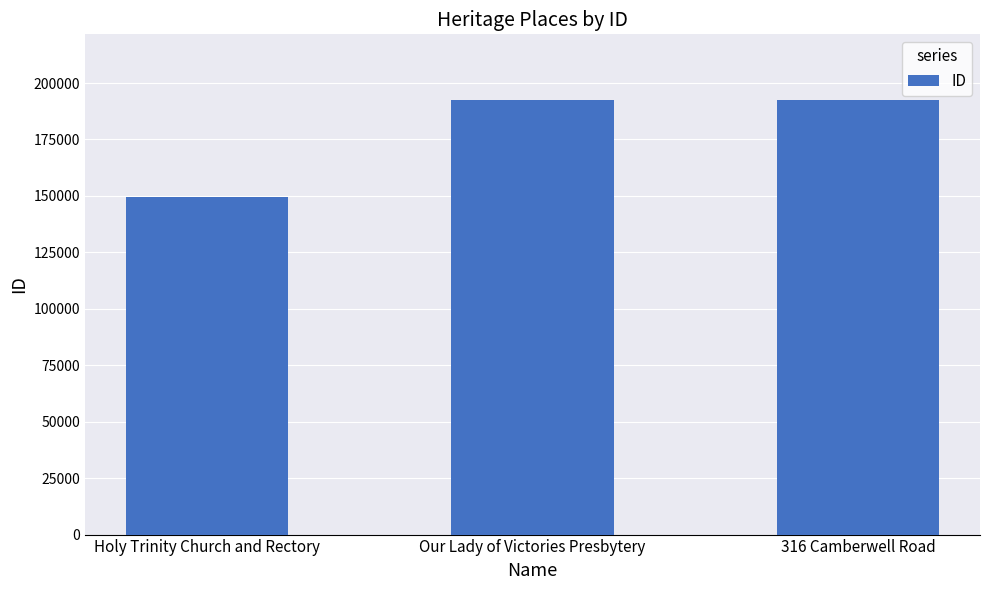

How many series are shown in this chart?

1